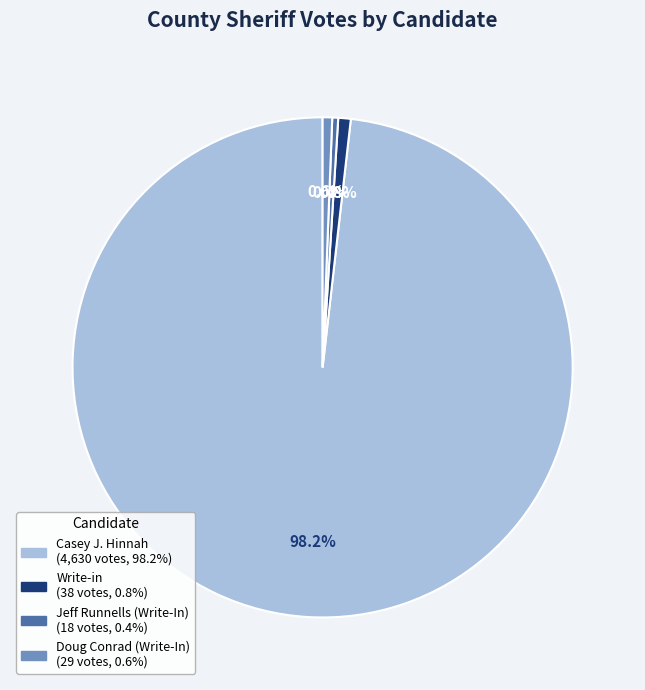

Is there any slice that represents more than half of the pie?

Yes